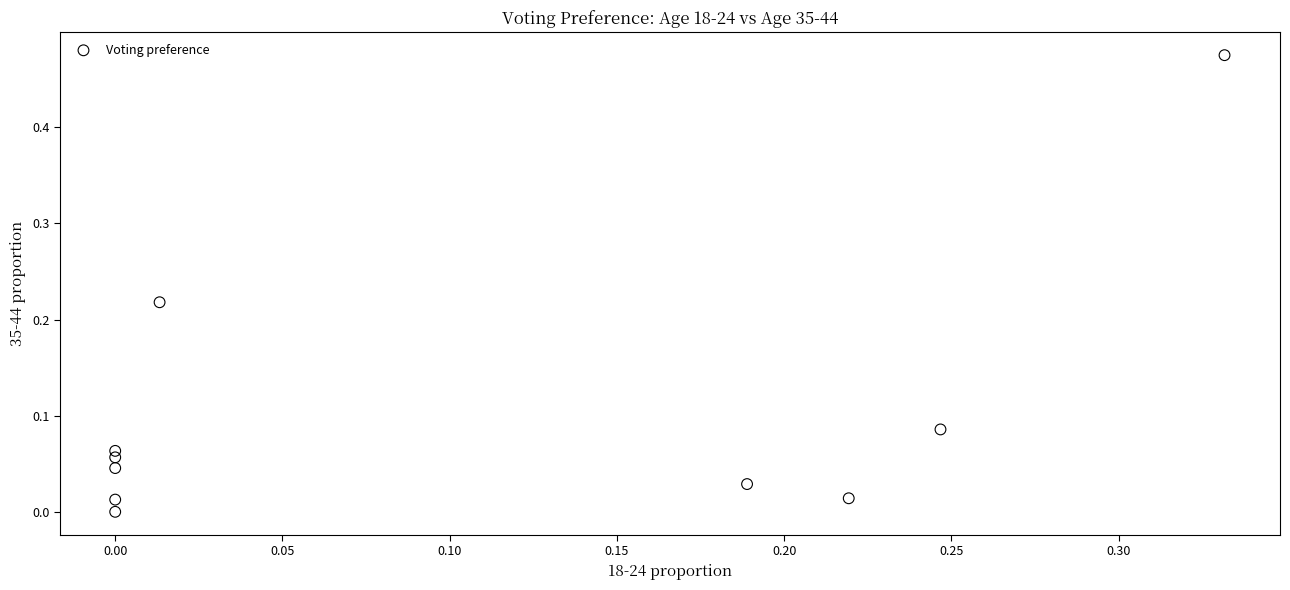

What is the range of X values (max minus min)?

0.3